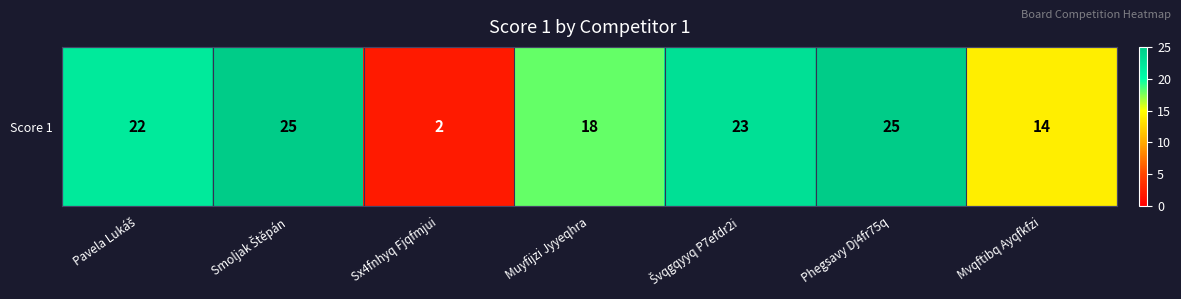

Between Pavela Lukáš and Švqgqyyq P7efdr2i, which is larger?

Švqgqyyq P7efdr2i